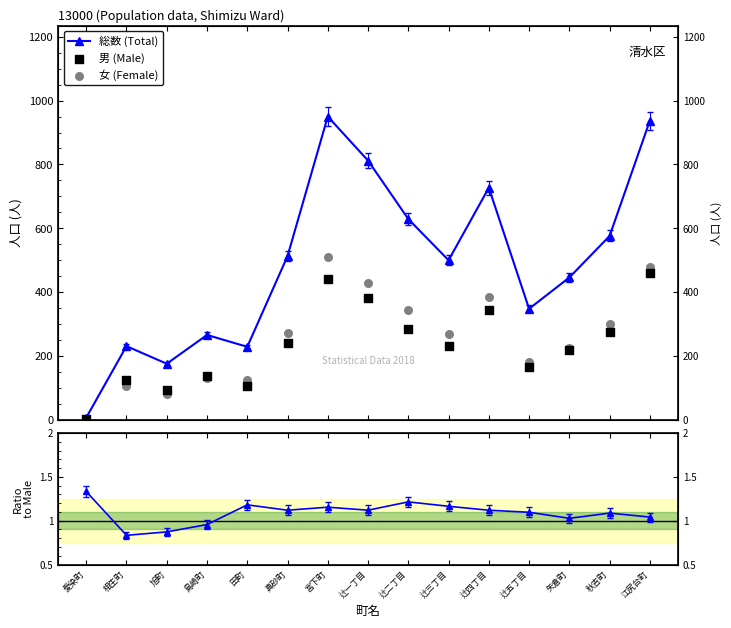

Which series reaches the maximum Y coordinate?

総数 (Total)